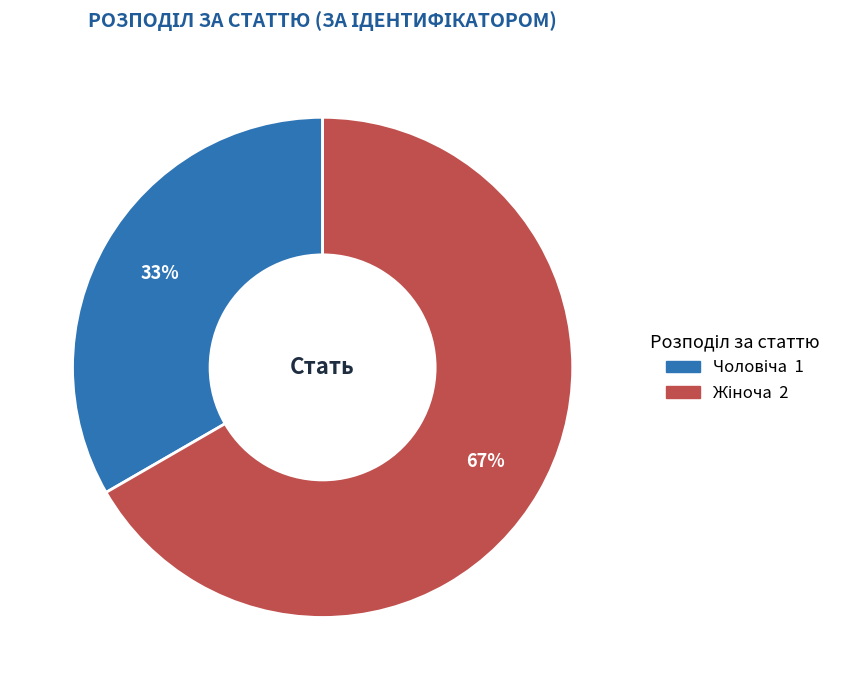

To the nearest percent, what is the average slice percentage?

50%